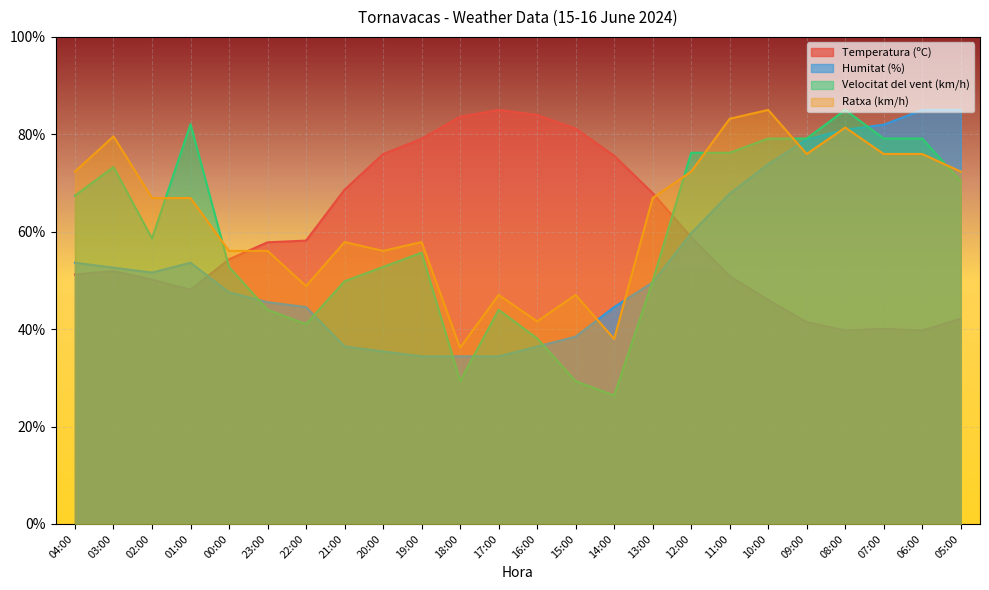

What is the sum of the Temperatura (ºC) values at 05:00 and 00:00?

96.5